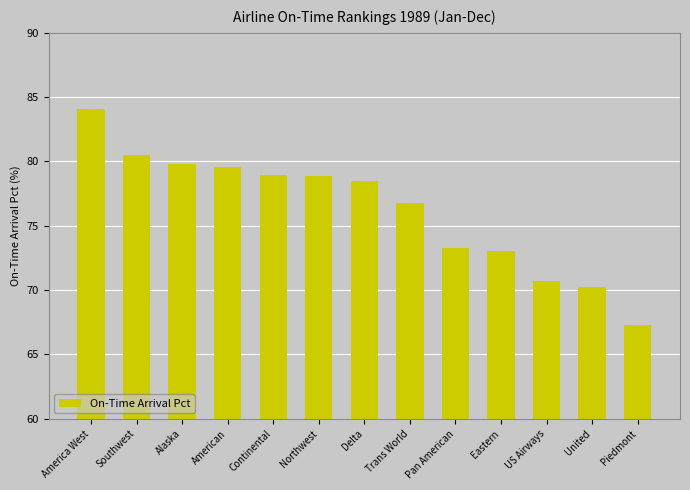

True or false: the data shows 93.5 at United.

False